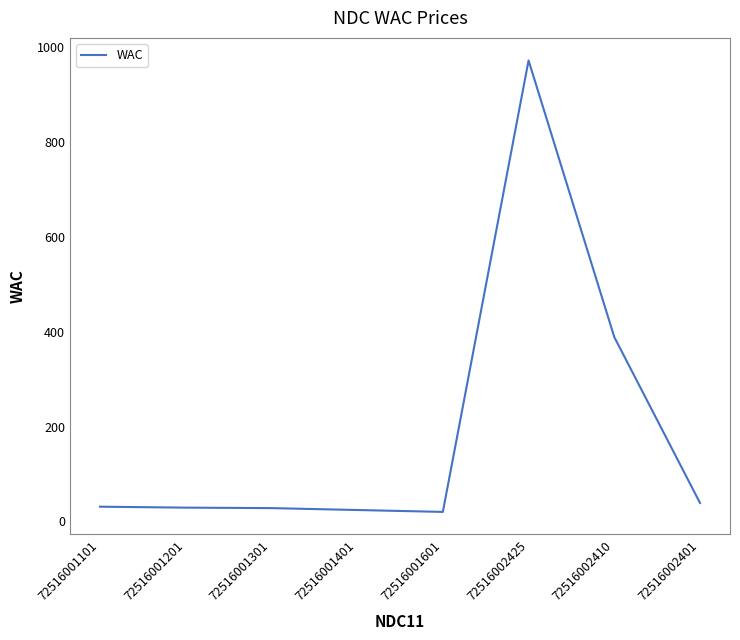

What is the difference between the second highest and second lowest values?

364.6